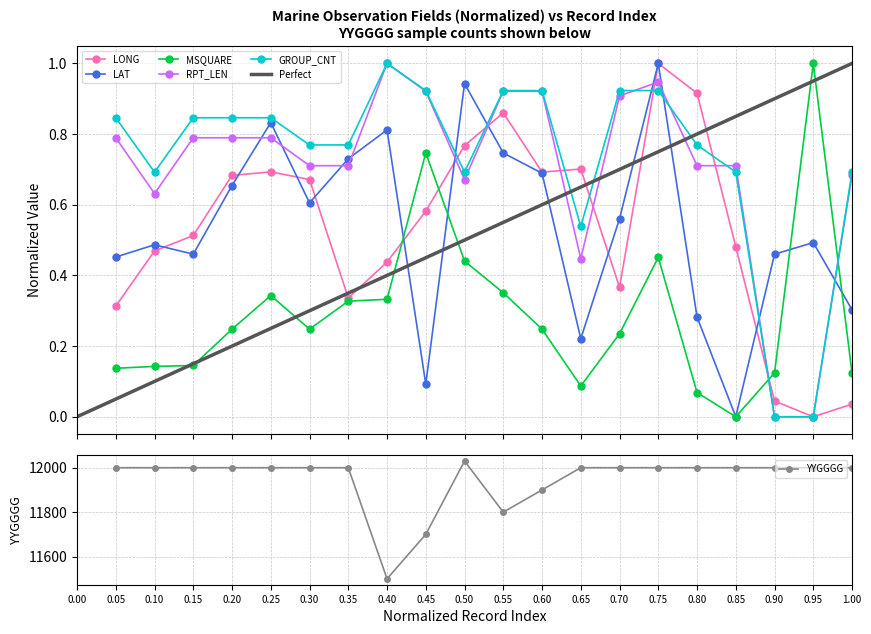

The LAT series shows 1.1 at 11. True or false?

False